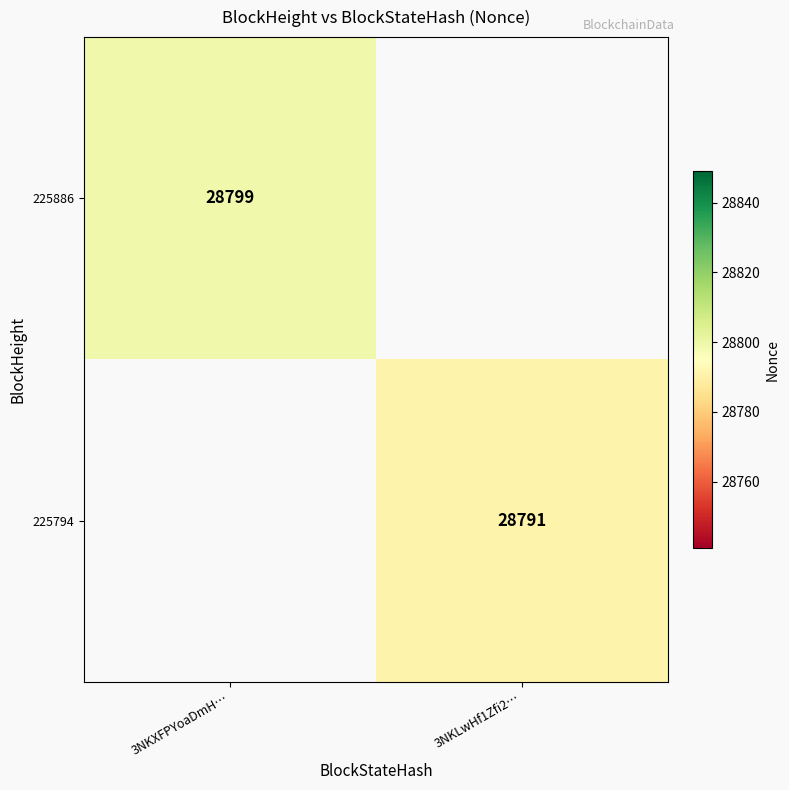

The 225886 series shows 10624 at 3NKXFPYoaDmH…. True or false?

False